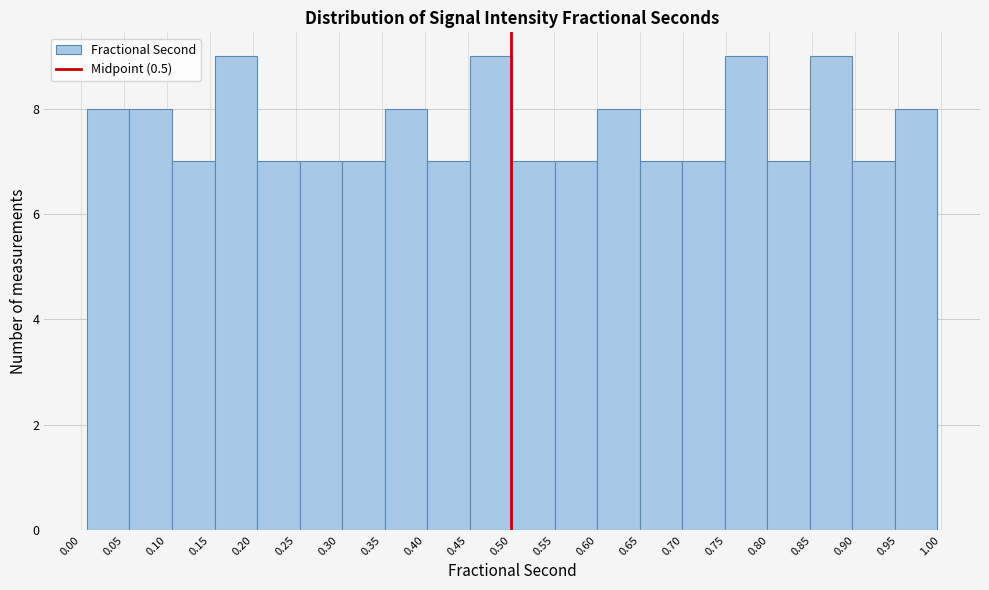

Reading left to right, transcribe this chart: for each bar, give the range it covers on the x-axis and its height. Neither the bar edges nor the heights are printed on the chart, so give them approximately, as read against the axes.

0.005 to 0.055: 8
0.055 to 0.105: 8
0.105 to 0.155: 7
0.155 to 0.205: 9
0.205 to 0.255: 7
0.255 to 0.305: 7
0.305 to 0.355: 7
0.355 to 0.400: 8
0.400 to 0.450: 7
0.450 to 0.500: 9
0.500 to 0.550: 7
0.550 to 0.600: 7
0.600 to 0.650: 8
0.650 to 0.700: 7
0.700 to 0.750: 7
0.750 to 0.800: 9
0.800 to 0.850: 7
0.850 to 0.895: 9
0.895 to 0.945: 7
0.945 to 0.995: 8